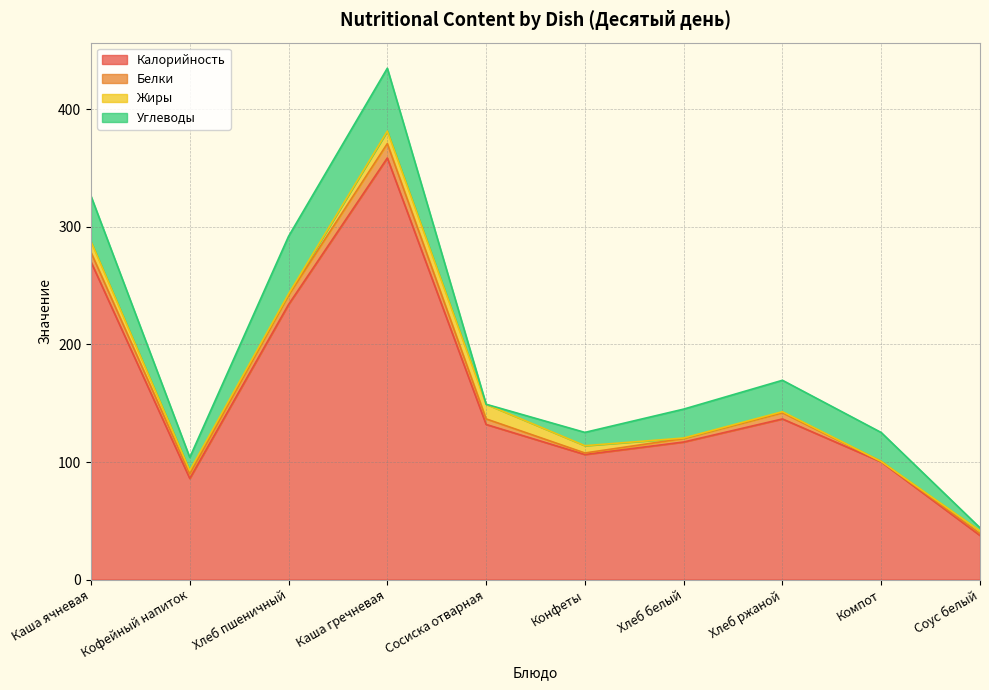

What is the maximum value shown in the chart?

358.7